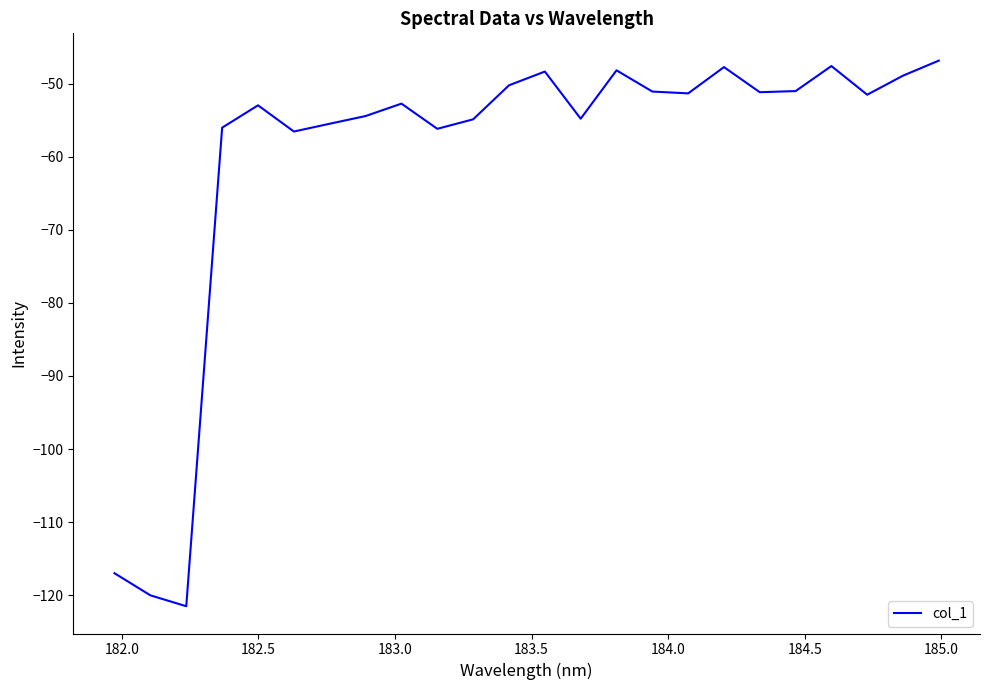

What is the maximum value shown in the chart?

-46.8